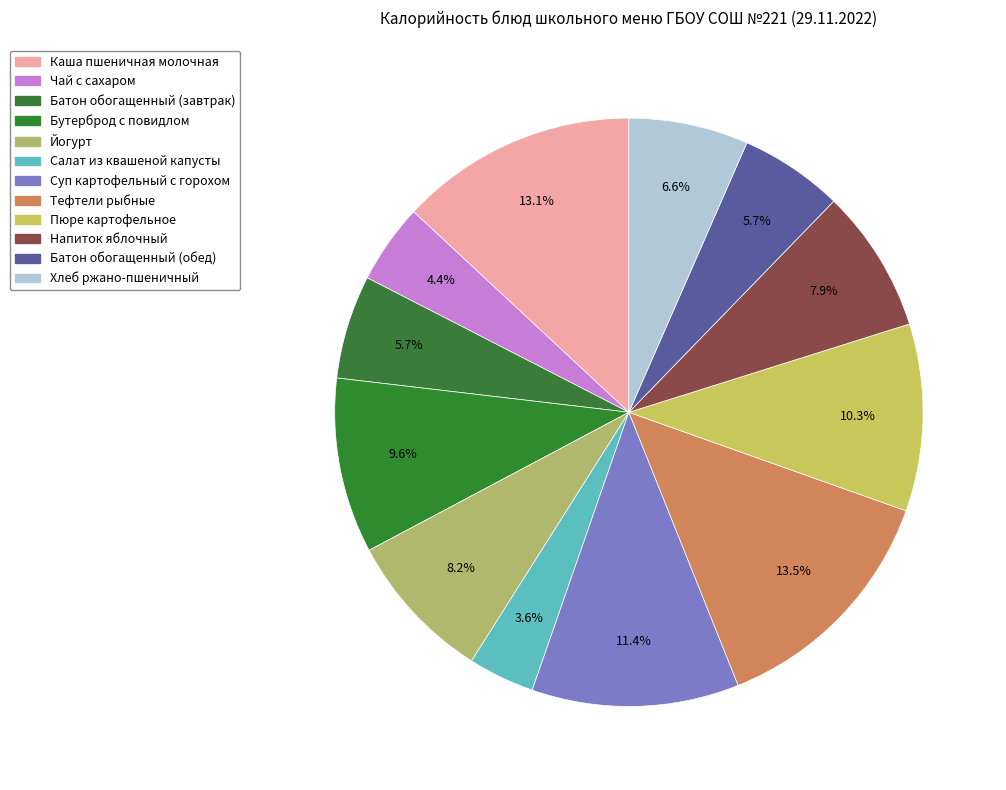

How many slices are in this pie chart?

12